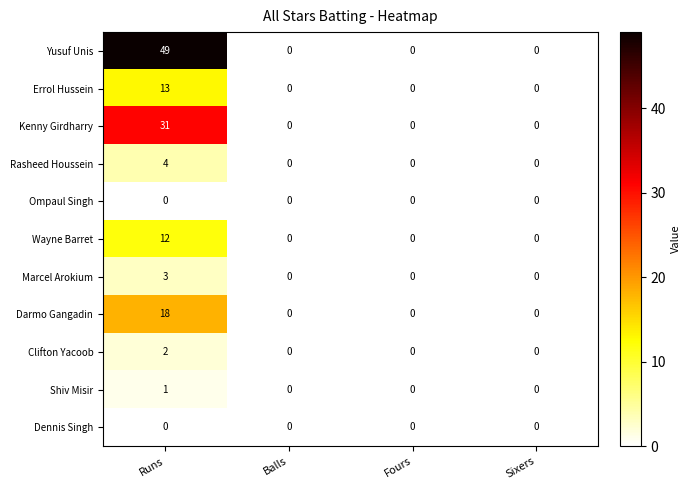

Which series has the largest range (max minus min)?

Yusuf Unis